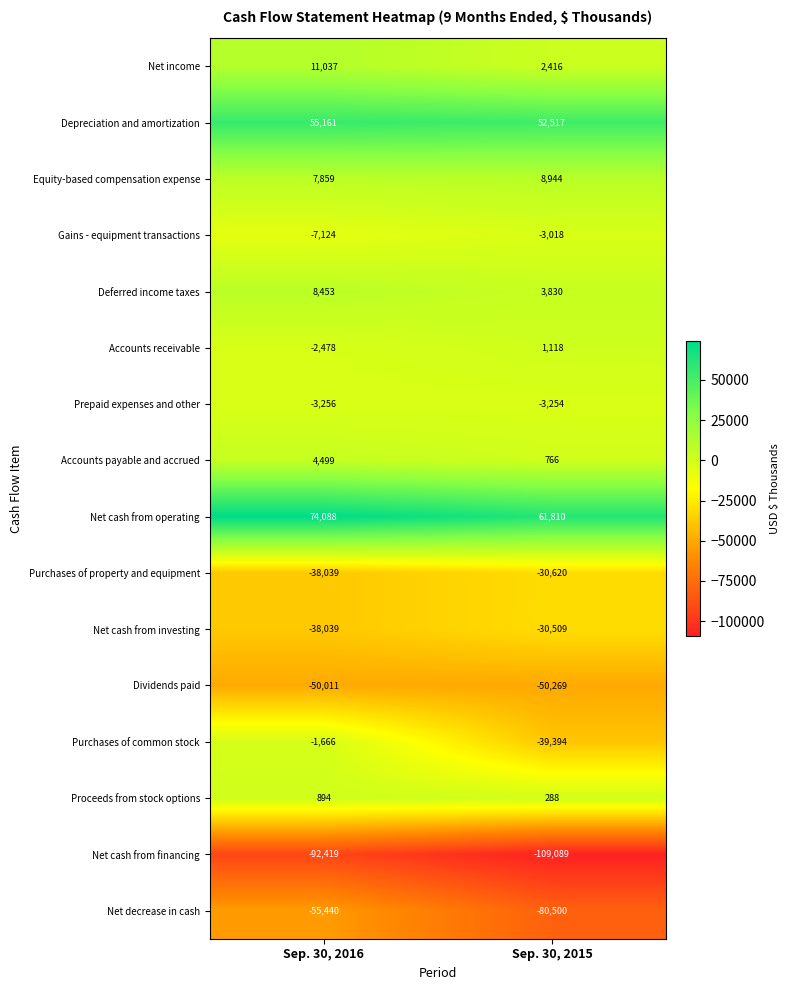

What is the difference between the maximum and minimum values in the Net cash from financing series?

16670